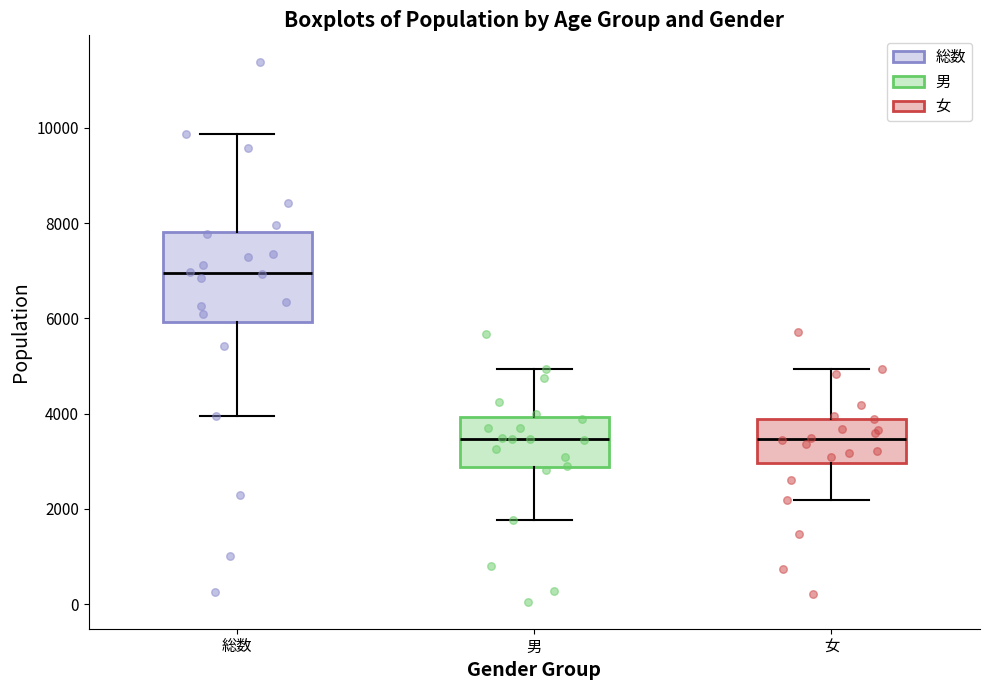

Reading left to right, read every box against the y-axis: the position of its median line, the range the box covers, and the ends of its whiskers. The values are not printed on the chart, so give them approximately, as read against the axis.

総数: median 7000, box 6000 to 7800, whiskers 4000 to 9800
男: median 3400, box 2800 to 4000, whiskers 1800 to 5000
女: median 3400, box 3000 to 3800, whiskers 2200 to 5000